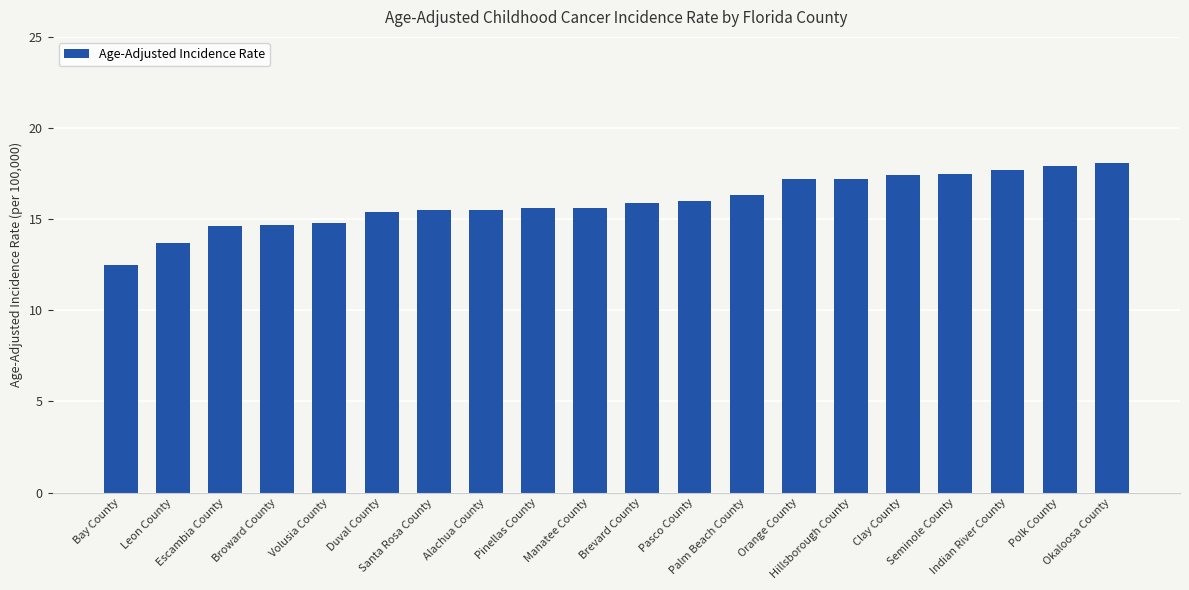

What is the maximum value shown in the chart?

18.1